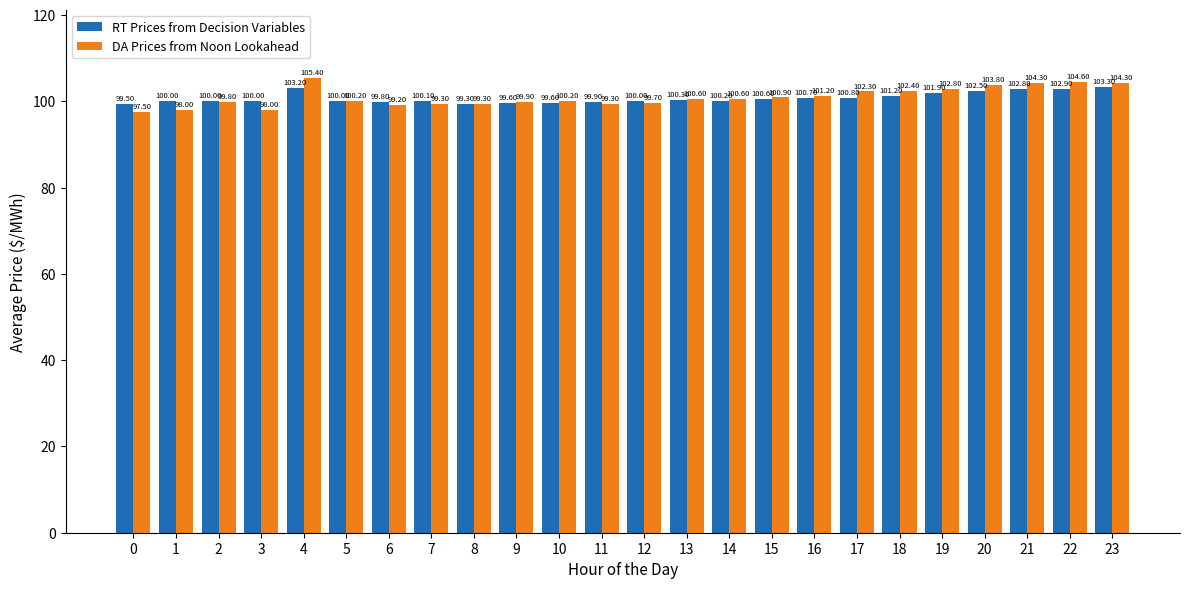

What is the average value of the RT Prices from Decision Variables series?

100.8